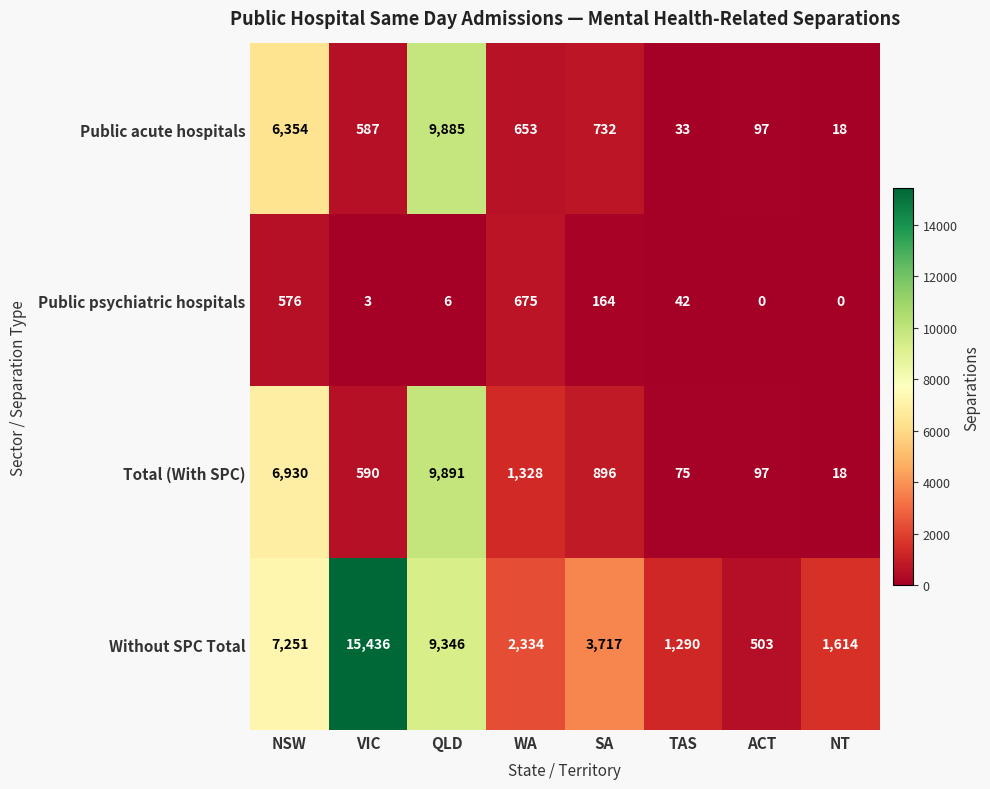

What is the difference between the Without SPC Total values at SA and VIC?

11719